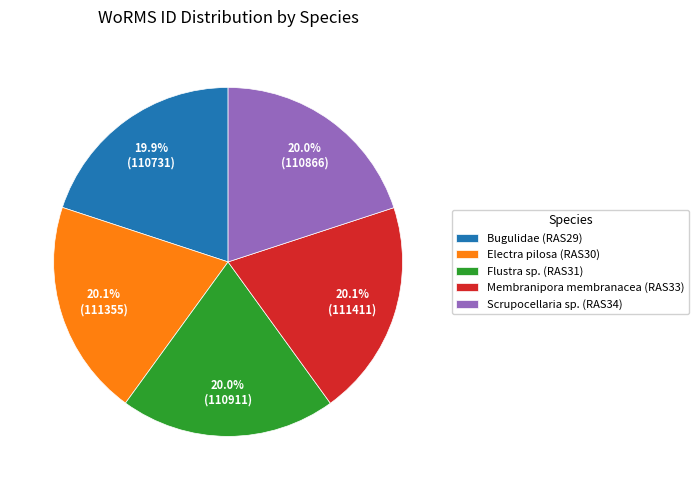

How much of the chart is everything except Bugulidae (RAS29)?

80.1%